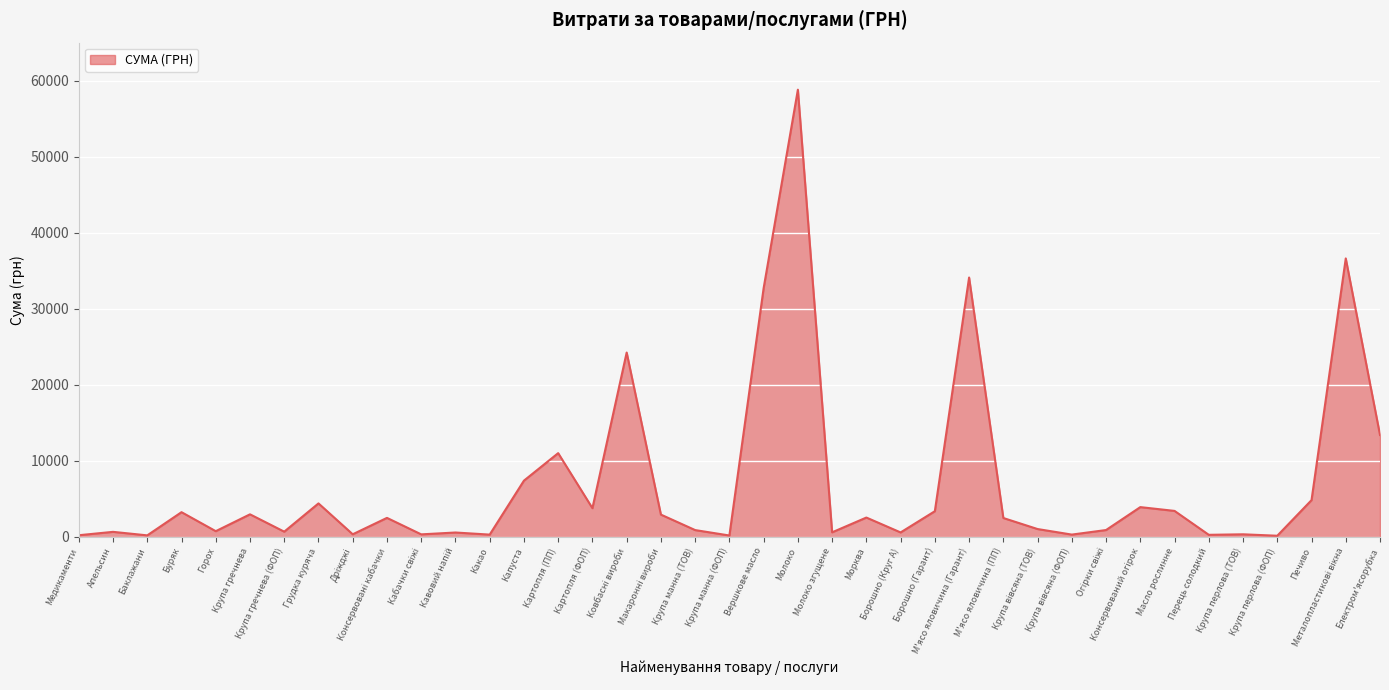

What is the maximum value shown in the chart?

58808.8